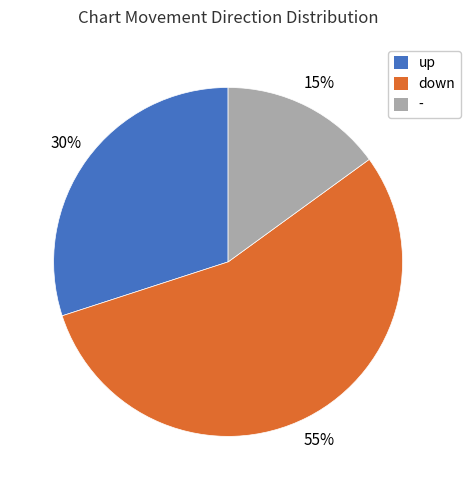

Rank the categories by value from lowest to highest.

-, up, down